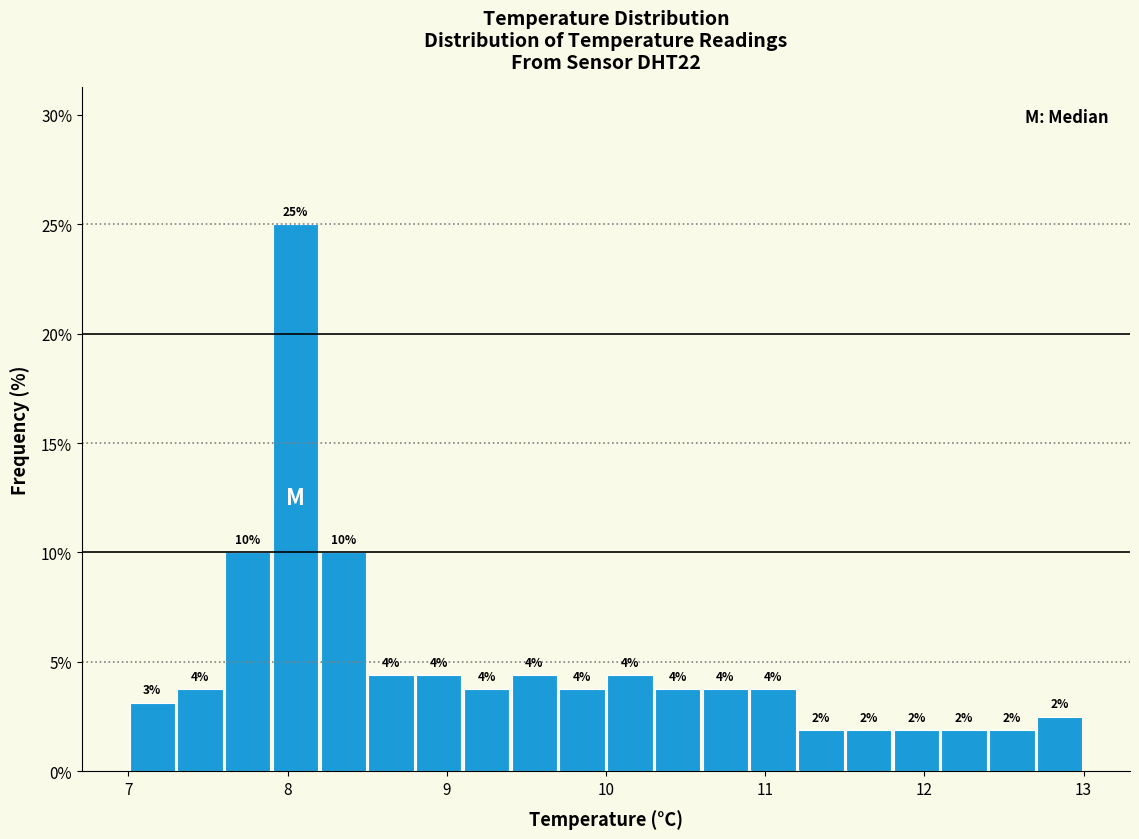

Read against the x-axis, roughly where is the centre of the tallest bar?

8.1